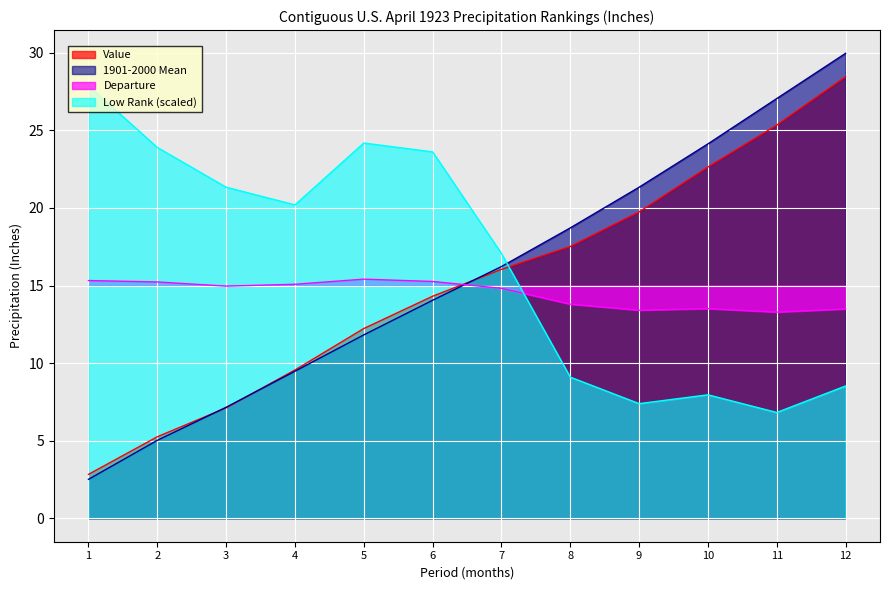

Count the number of data series in this chart.

4